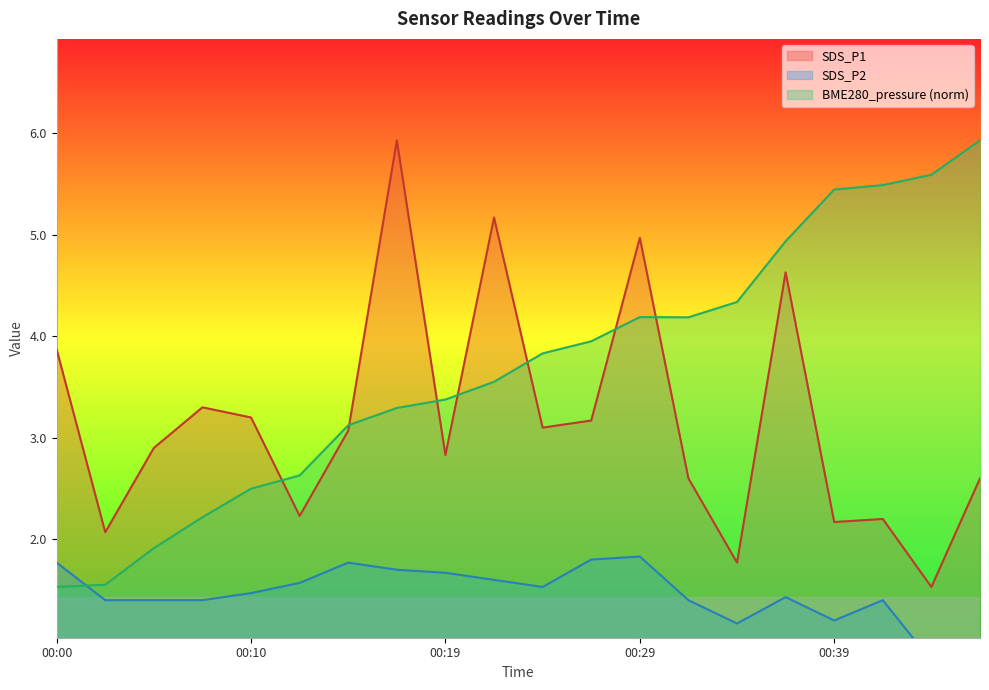

Is it true that SDS_P2 equals 1.5 at 00:24?

True